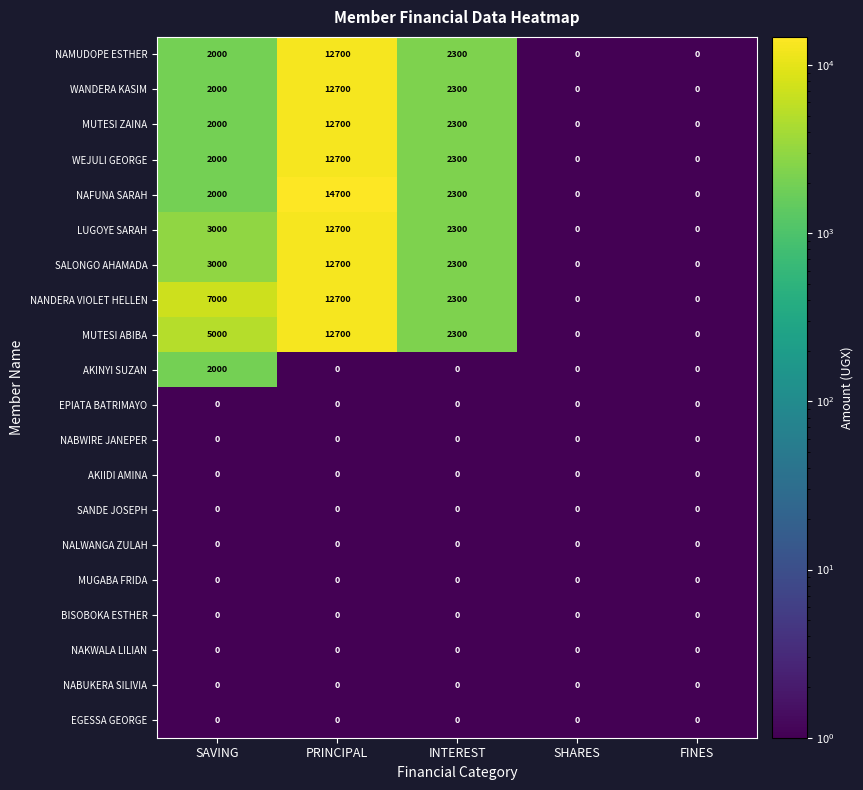

What is the average value of the SALONGO AHAMADA series?

3600